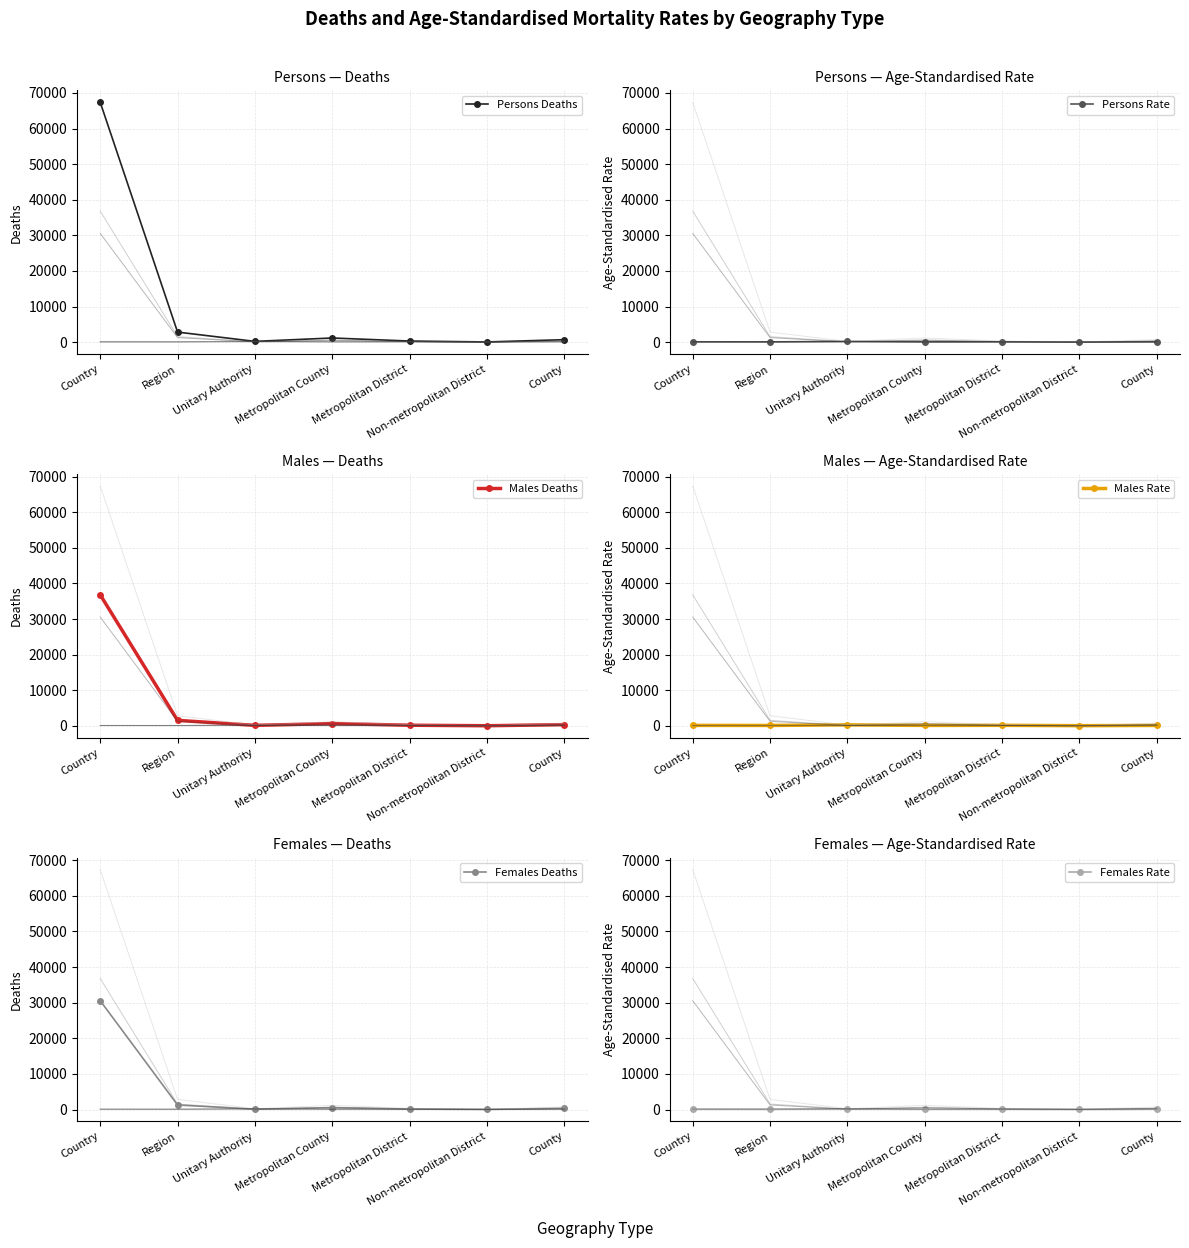

Which label corresponds to the largest value in the chart?

Country